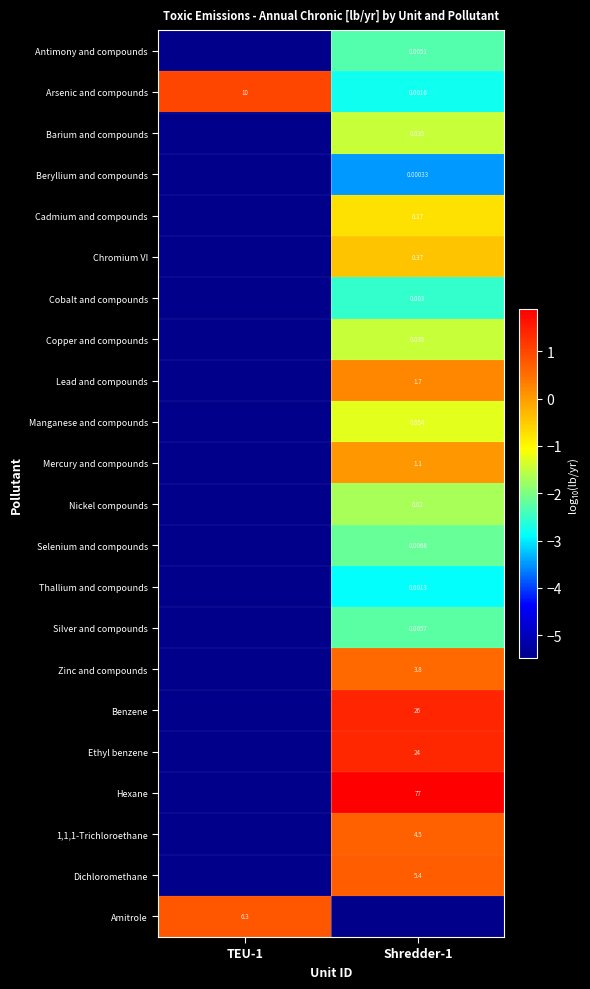

How many series are shown in this chart?

22